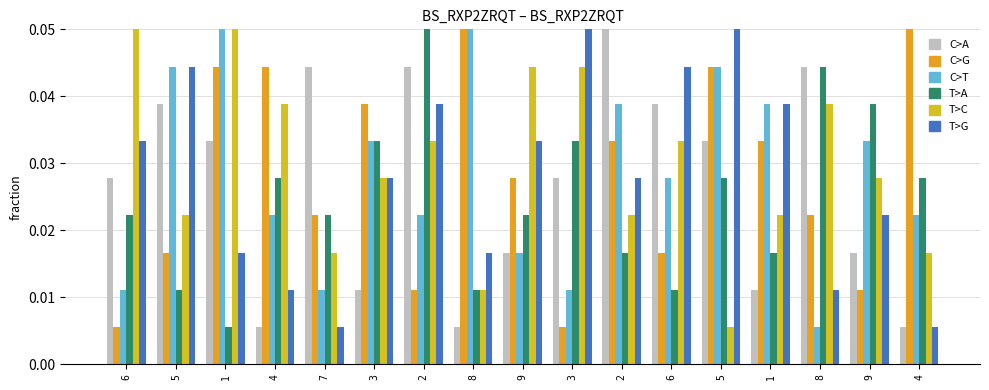

Reading right to left, list all the values displayed in this chart.

col_3: 4=0.0	9=0.0	8=0.0	1=0.0	5=0.0	6=0.0	2=0.1	3=0.0	9=0.0	8=0.0	2=0.0	3=0.0	7=0.0	4=0.0	1=0.0	5=0.0	6=0.0
col_4: 4=0.1	9=0.0	8=0.0	1=0.0	5=0.0	6=0.0	2=0.0	3=0.0	9=0.0	8=0.1	2=0.0	3=0.0	7=0.0	4=0.0	1=0.0	5=0.0	6=0.0
col_5: 4=0.0	9=0.0	8=0.0	1=0.0	5=0.0	6=0.0	2=0.0	3=0.0	9=0.0	8=0.1	2=0.0	3=0.0	7=0.0	4=0.0	1=0.1	5=0.0	6=0.0
col_6: 4=0.0	9=0.0	8=0.0	1=0.0	5=0.0	6=0.0	2=0.0	3=0.0	9=0.0	8=0.0	2=0.1	3=0.0	7=0.0	4=0.0	1=0.0	5=0.0	6=0.0
col_7: 4=0.0	9=0.0	8=0.0	1=0.0	5=0.0	6=0.0	2=0.0	3=0.0	9=0.0	8=0.0	2=0.0	3=0.0	7=0.0	4=0.0	1=0.1	5=0.0	6=0.1
col_9: 4=0.0	9=0.0	8=0.0	1=0.0	5=0.1	6=0.0	2=0.0	3=0.1	9=0.0	8=0.0	2=0.0	3=0.0	7=0.0	4=0.0	1=0.0	5=0.0	6=0.0